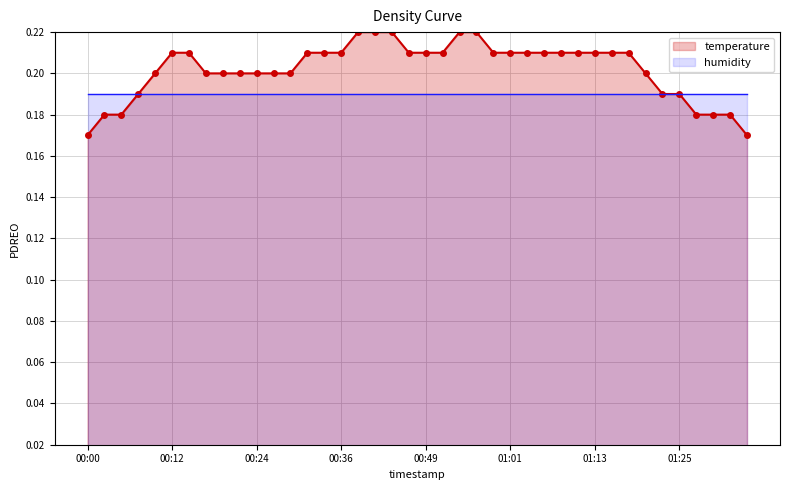

How many temperature values are between 0 and 1?

40